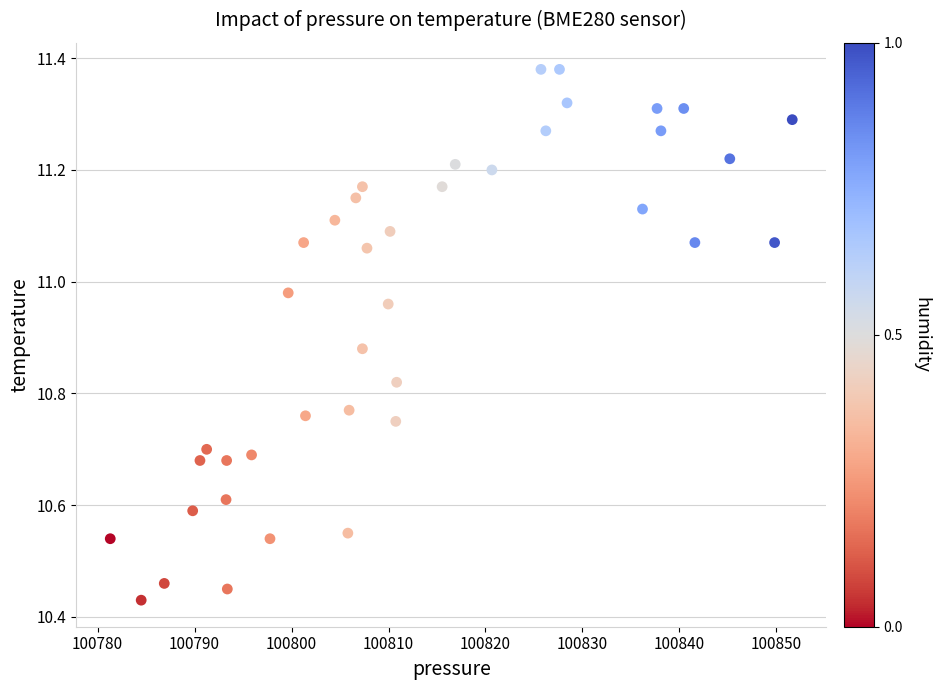

What is the range of X values (max minus min)?

70.3